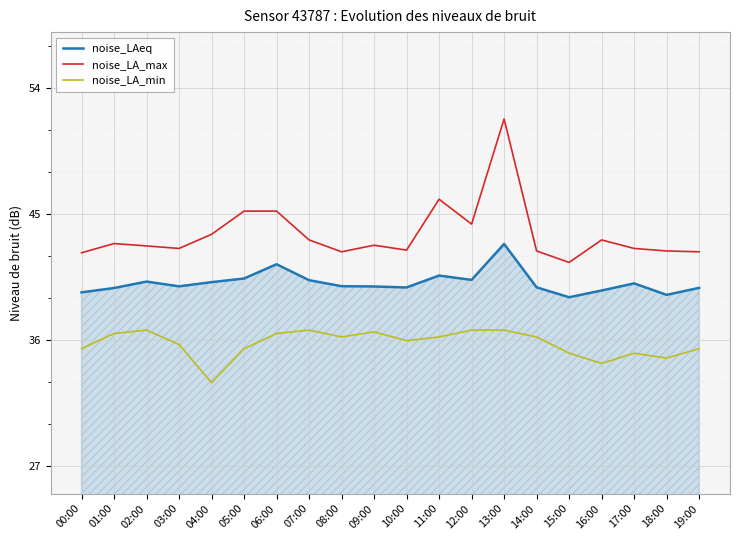

At which label is noise_LA_min closest to 34?

16:00